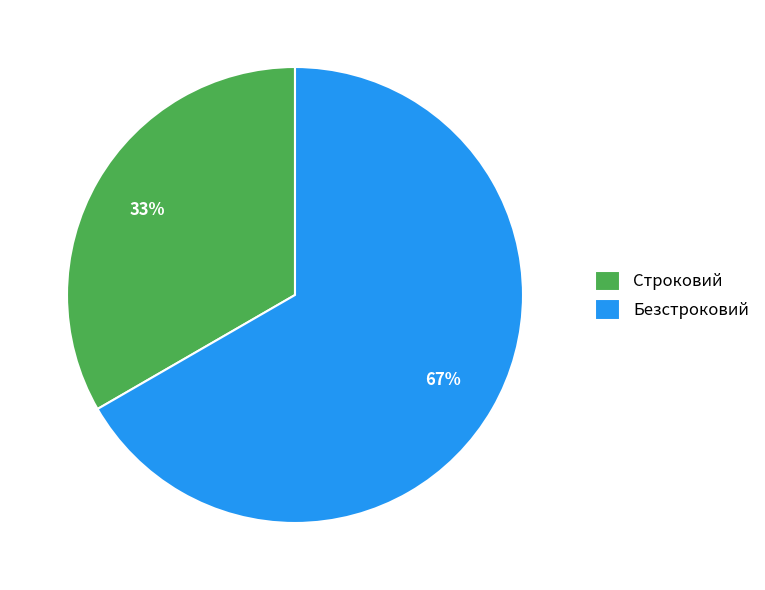

To the nearest percent, what is the average slice percentage?

50%